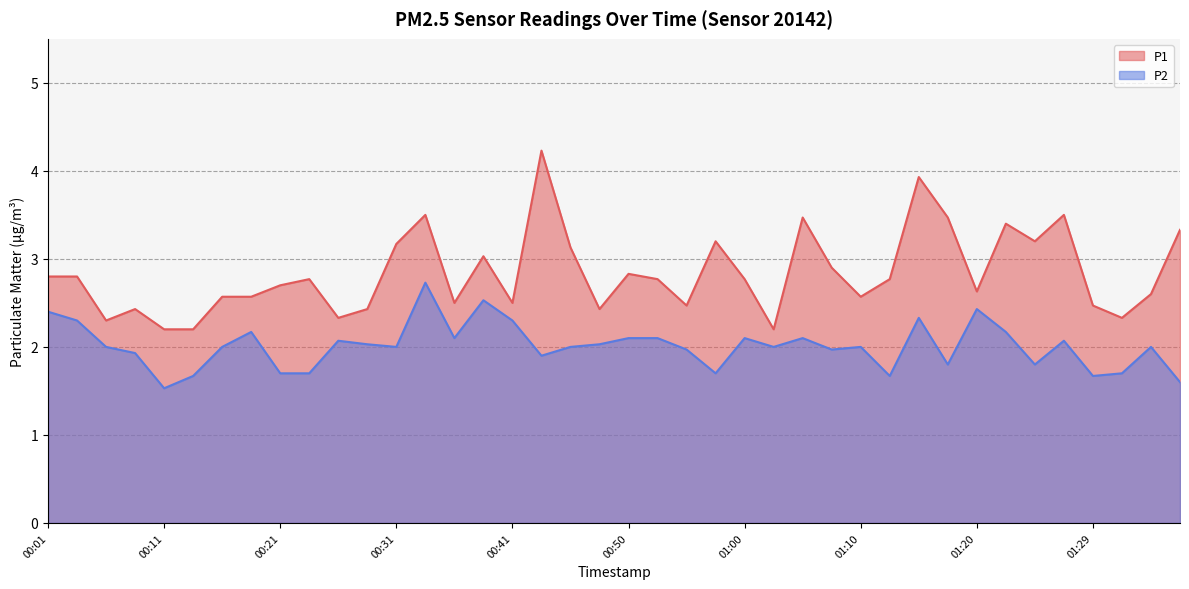

Is it true that P2 equals 2.3 at 00:04?

True